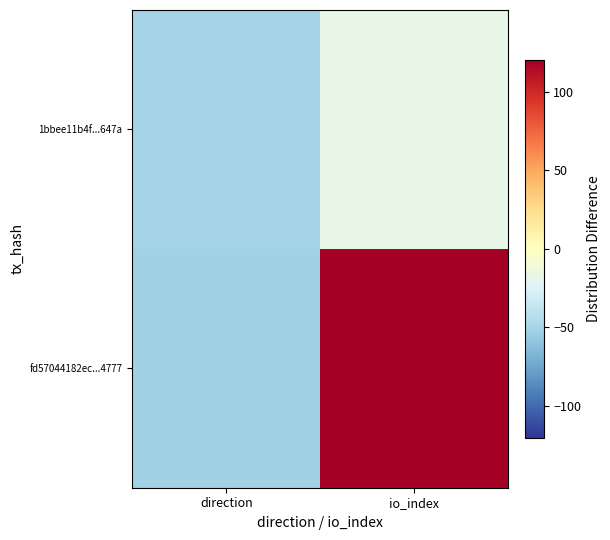

What is the difference between the highest and lowest values at direction?

2.0